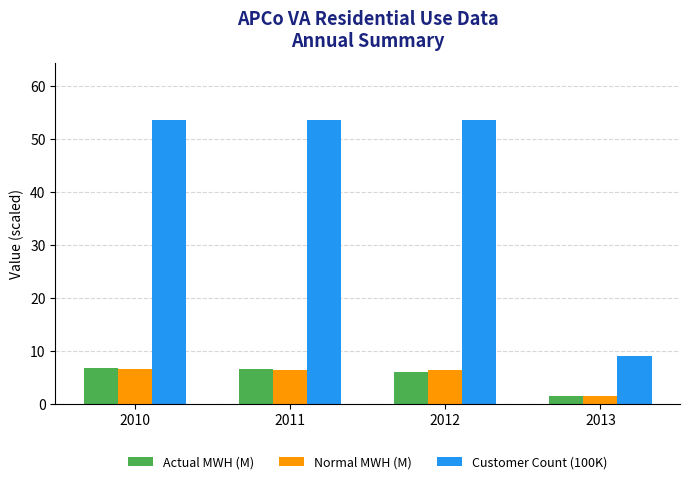

Which label corresponds to the smallest value in the chart?

2013